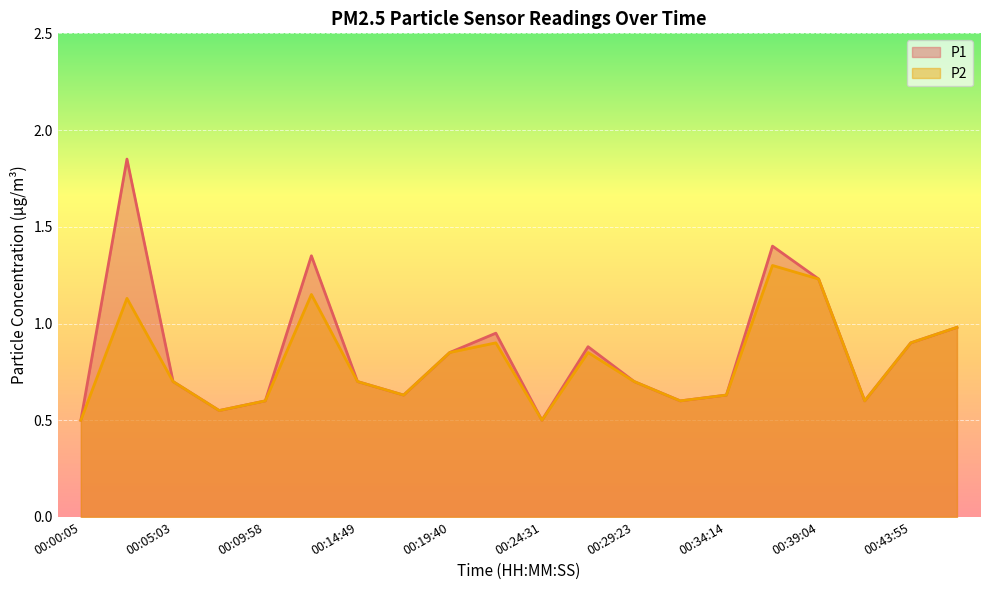

How many lines are shown in the chart?

2